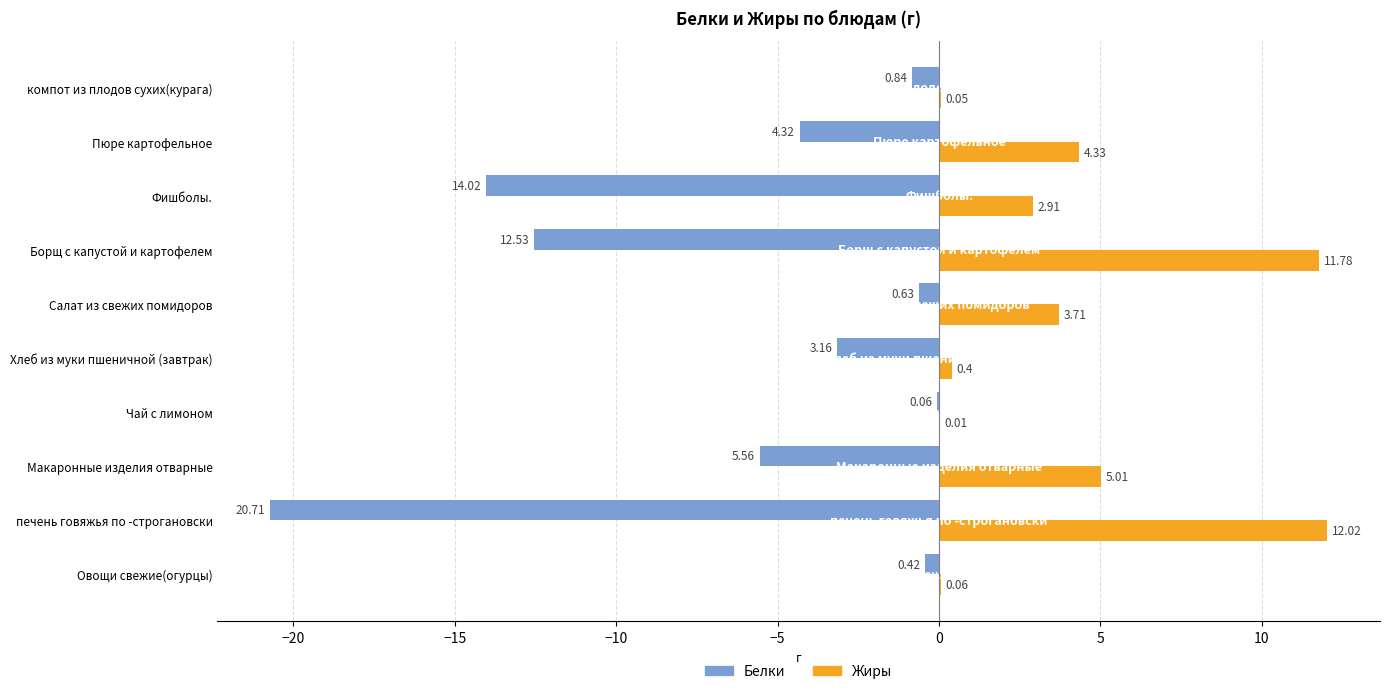

Which category has the highest value across all series?

печень говяжья по -строгановски